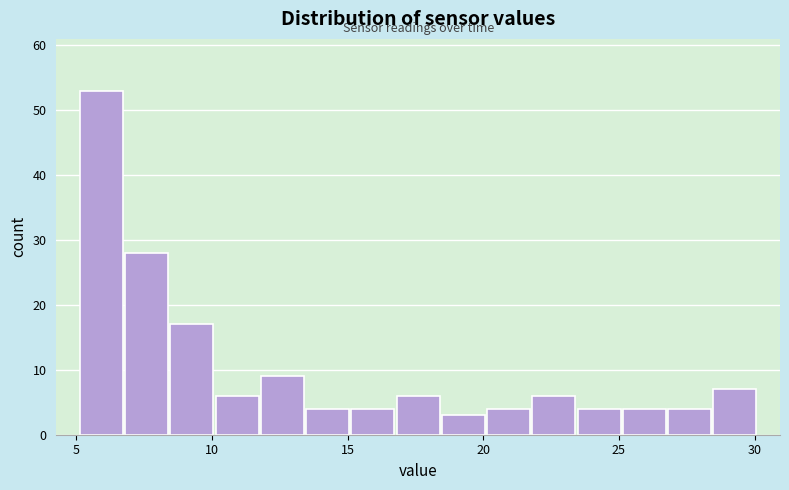

Read against the x-axis, roughly where is the centre of the tallest bar?

6.0